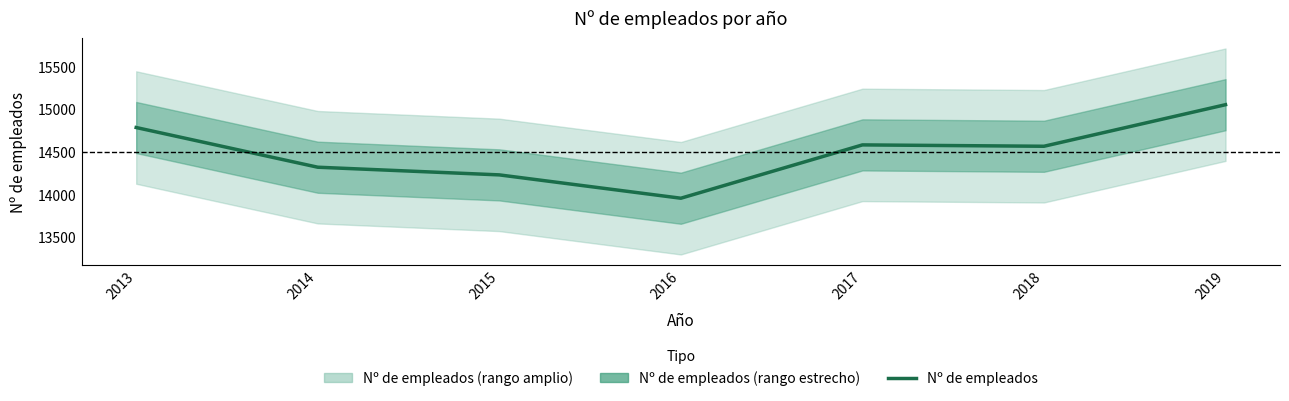

What is the minimum value shown in the chart?

13955